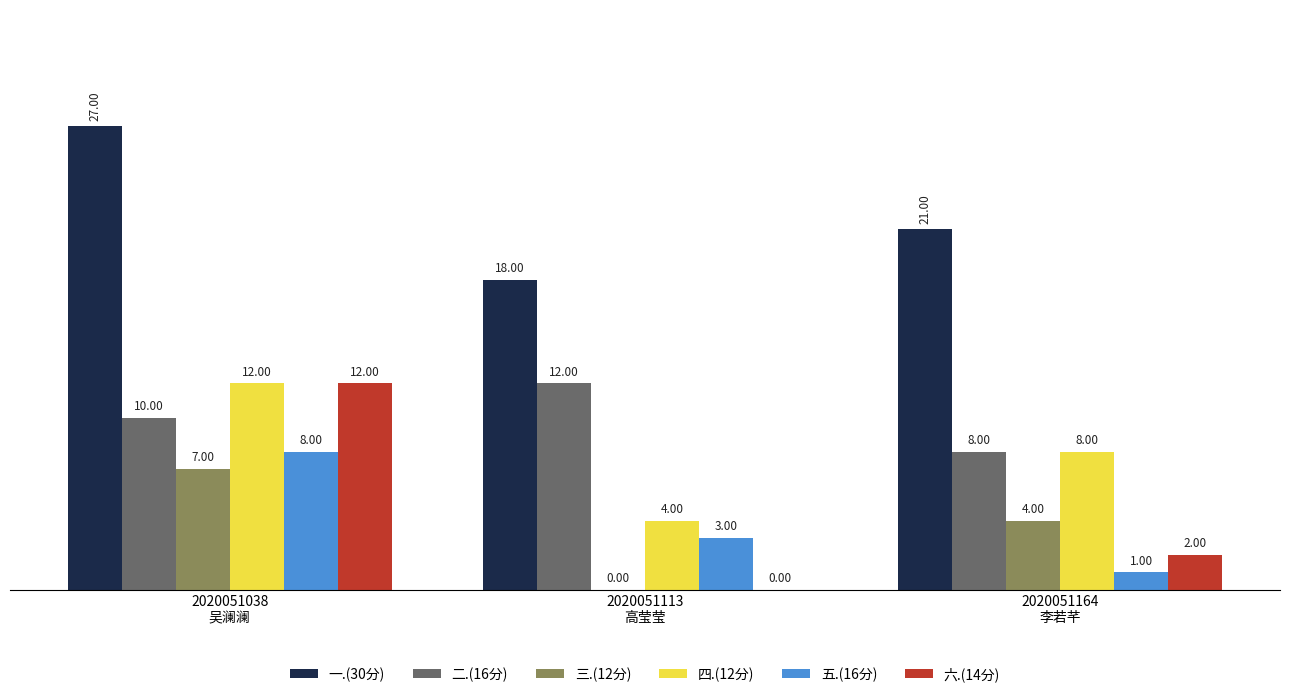

Are the bars grouped side by side (vs. stacked)?

Yes